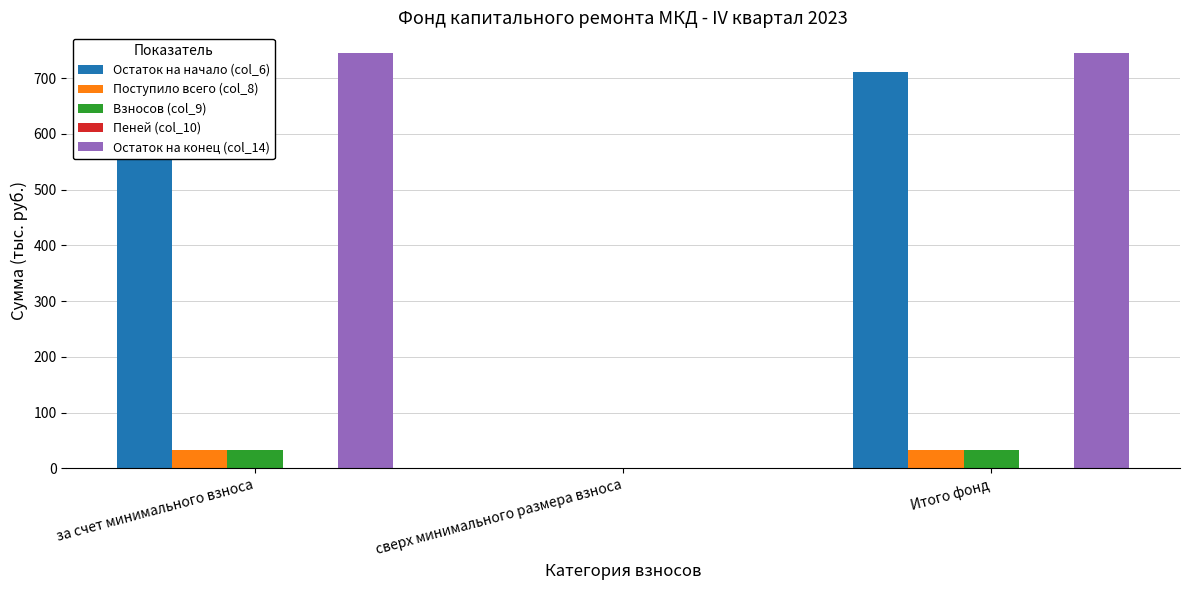

Is the value of Остаток на начало (col_6) at за счет минимального взноса greater than the value of Поступило всего (col_8) at Итого фонд?

Yes